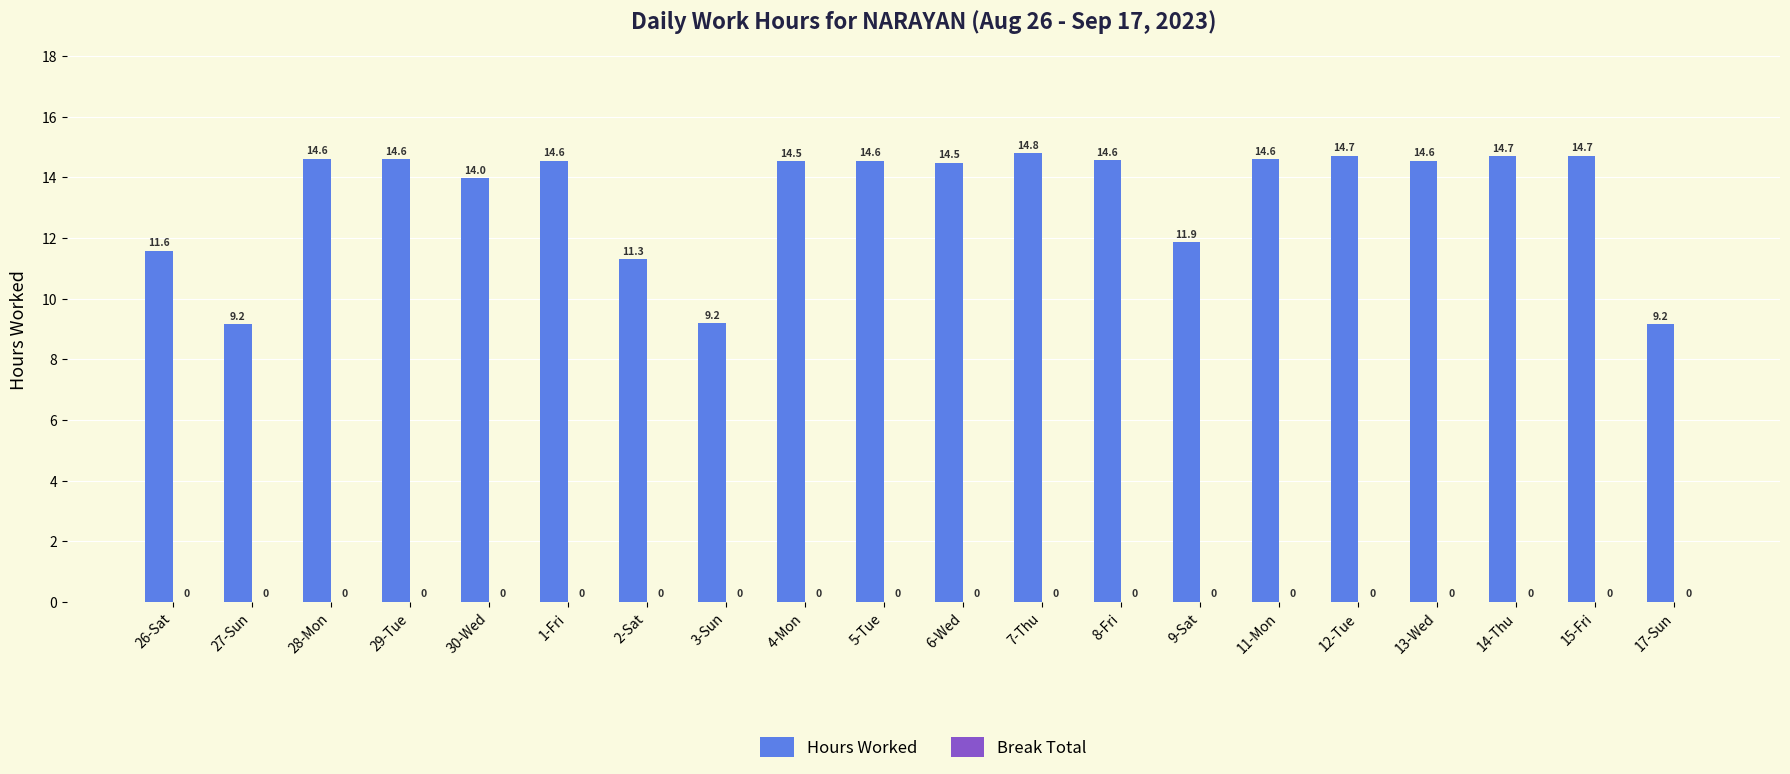

What is the greatest value displayed?

14.8